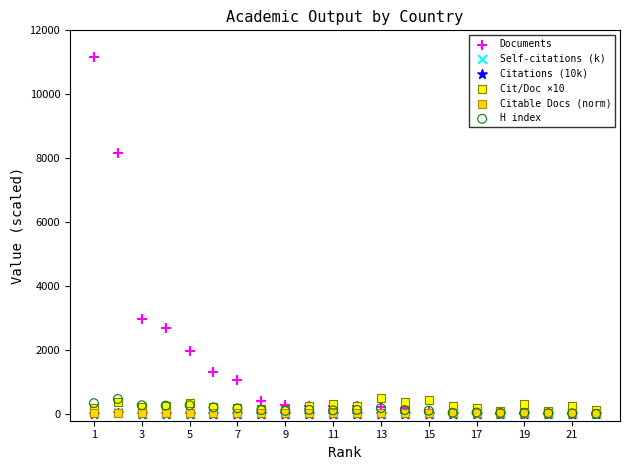

What are all the series names shown in the legend?

Documents, Self-citations (k), Citations (10k), Cit/Doc ×10, Citable Docs (norm), H index